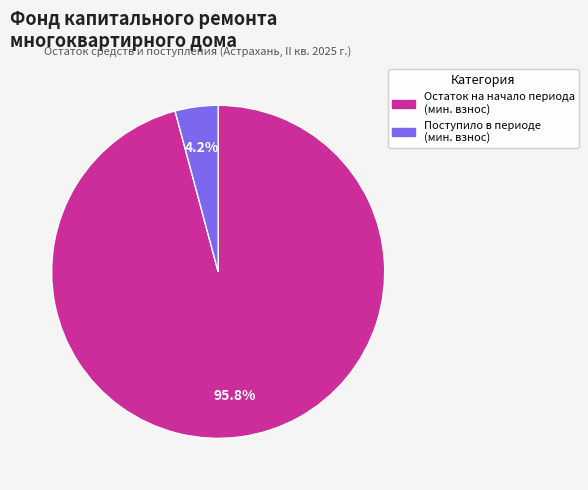

Does any single category account for the majority?

Yes